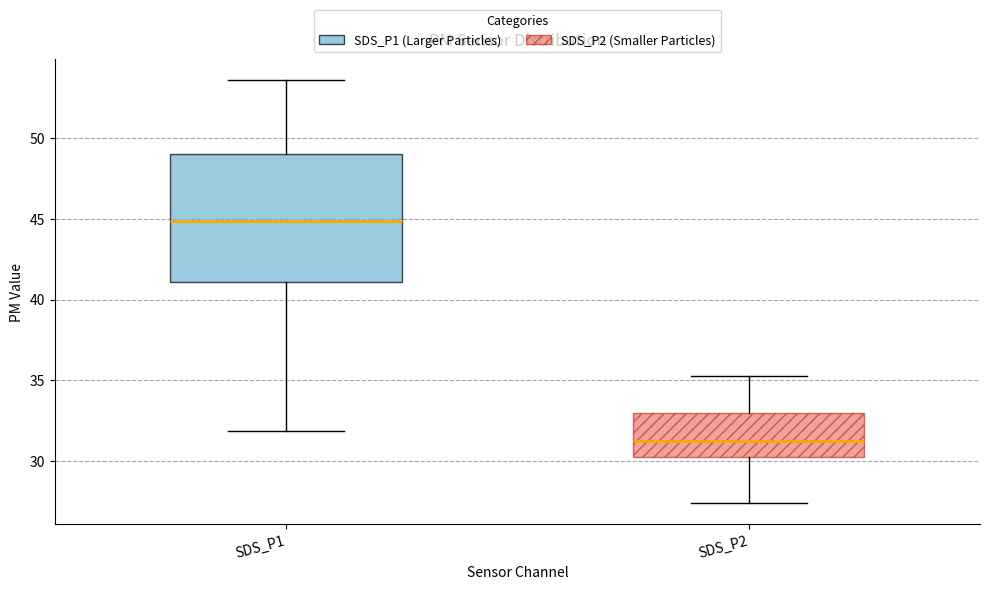

Which box's median line is the highest?

SDS_P1